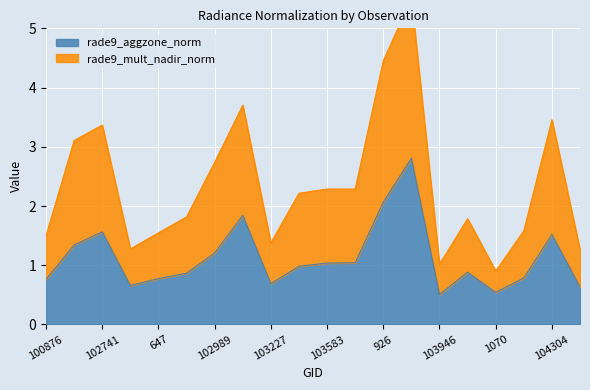

Reading right to left, list all the values displayed in this chart.

rade9_aggzone_norm: 104422=0.6	104304=1.5	104186=0.8	1070=0.5	104062=0.9	103946=0.5	103827=2.8	926=2.1	103592=1.0	103583=1.0	103474=1.0	103227=0.7	103109=1.8	102989=1.2	665=0.9	647=0.8	102861=0.7	102741=1.6	101003=1.3	100876=0.8
rade9_mult_nadir_norm: 104422=1.3	104304=3.5	104186=1.6	1070=0.9	104062=1.8	103946=1.0	103827=5.5	926=4.5	103592=2.3	103583=2.3	103474=2.2	103227=1.4	103109=3.7	102989=2.7	665=1.8	647=1.5	102861=1.3	102741=3.4	101003=3.1	100876=1.5